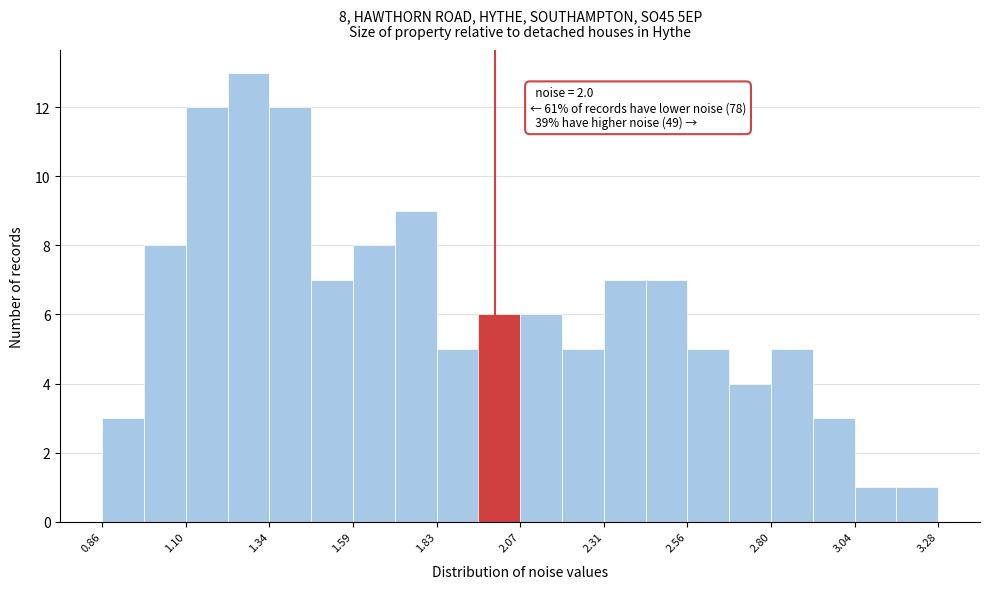

Around what value on the x-axis is the tallest bar? Give the approximate position of its centre, as read against the axis.

1.30